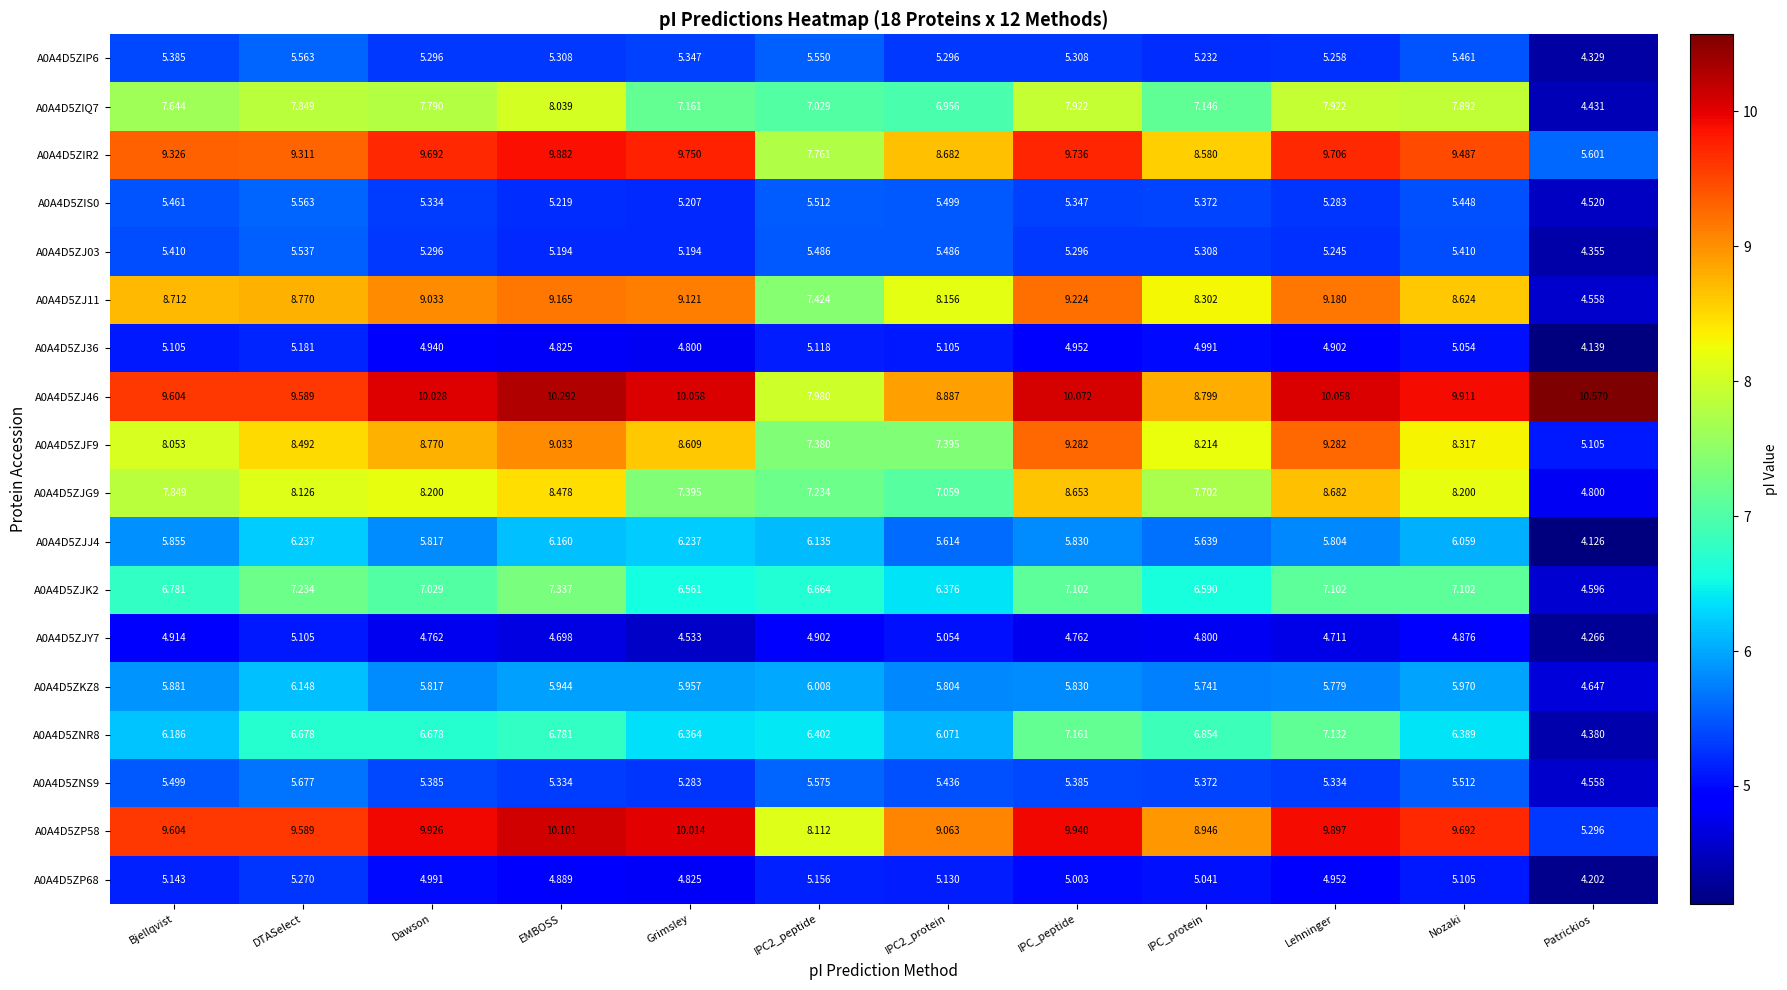

Which category has the lowest value in the A0A4D5ZIQ7 series?

Patrickios